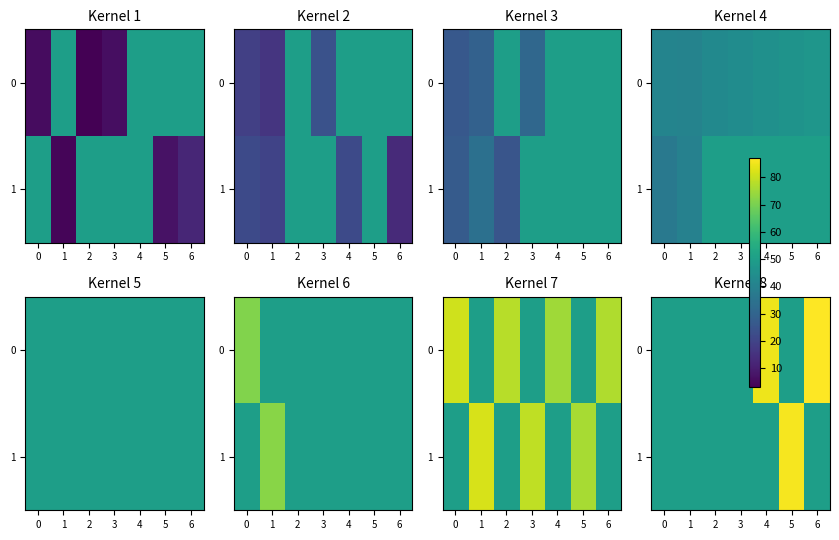

Rank the series at 2 from lowest to highest value.

0, 1